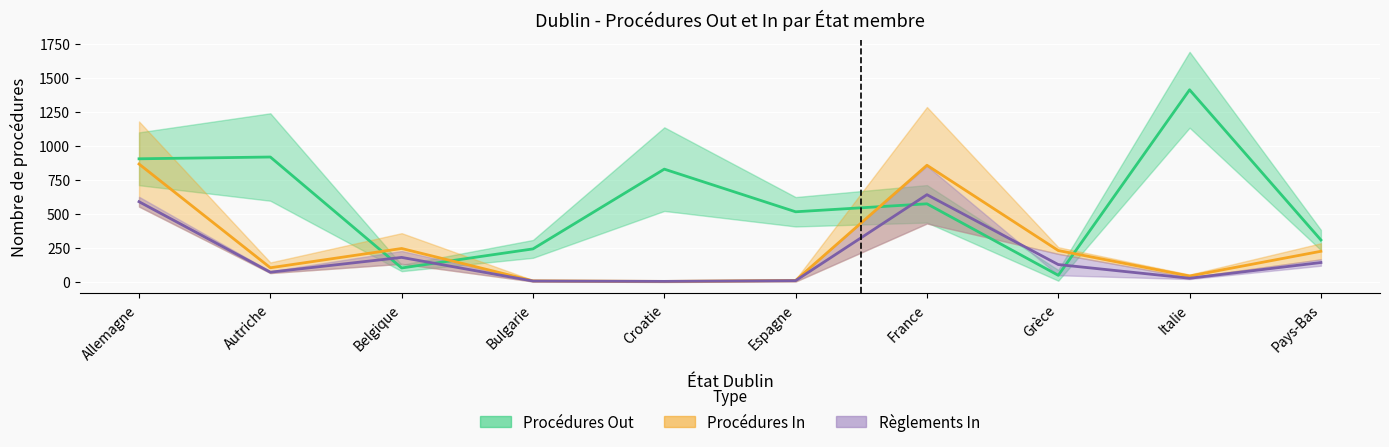

Which category has the lowest value in the Procédures Out series?

Grèce